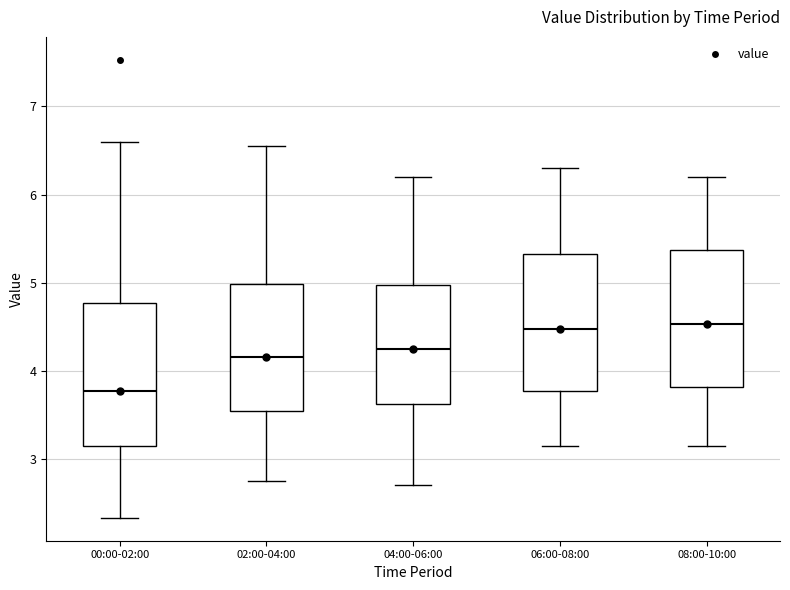

Reading left to right, read every box against the y-axis: the position of its median line, the range the box covers, and the ends of its whiskers. The values are not printed on the chart, so give them approximately, as read against the axis.

00:00-02:00: median 3.8, box 3.1 to 4.8, whiskers 2.3 to 6.6
02:00-04:00: median 4.2, box 3.5 to 5.0, whiskers 2.8 to 6.6
04:00-06:00: median 4.3, box 3.6 to 5.0, whiskers 2.7 to 6.2
06:00-08:00: median 4.5, box 3.8 to 5.3, whiskers 3.2 to 6.3
08:00-10:00: median 4.5, box 3.8 to 5.4, whiskers 3.2 to 6.2